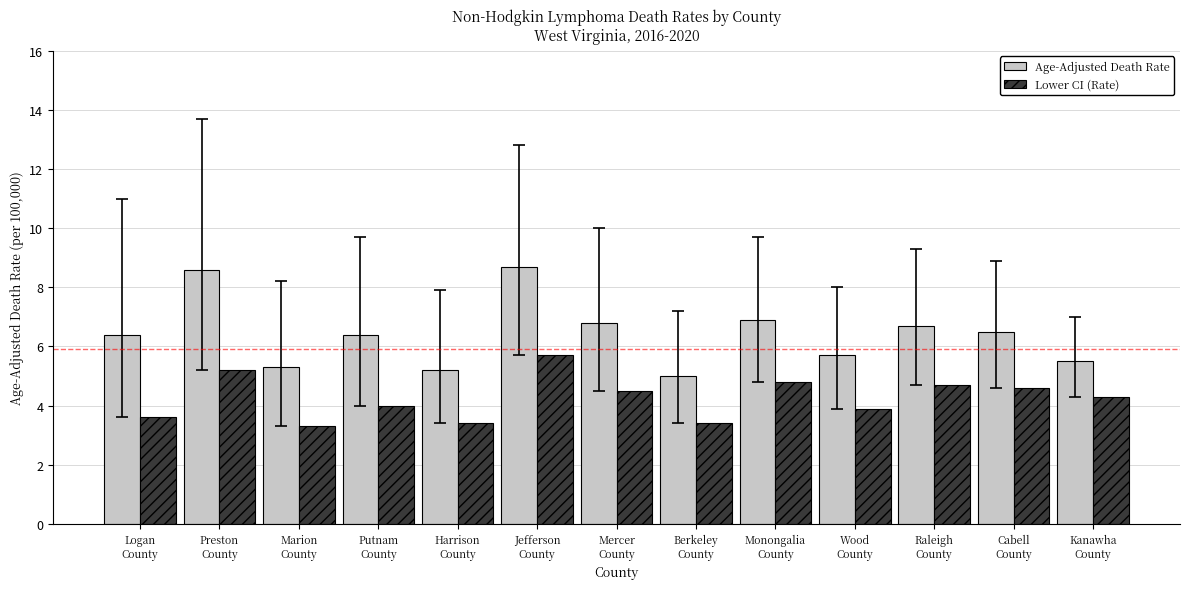

What is the difference between the Lower CI (Rate) values at Cabell
County and Raleigh
County?

0.1